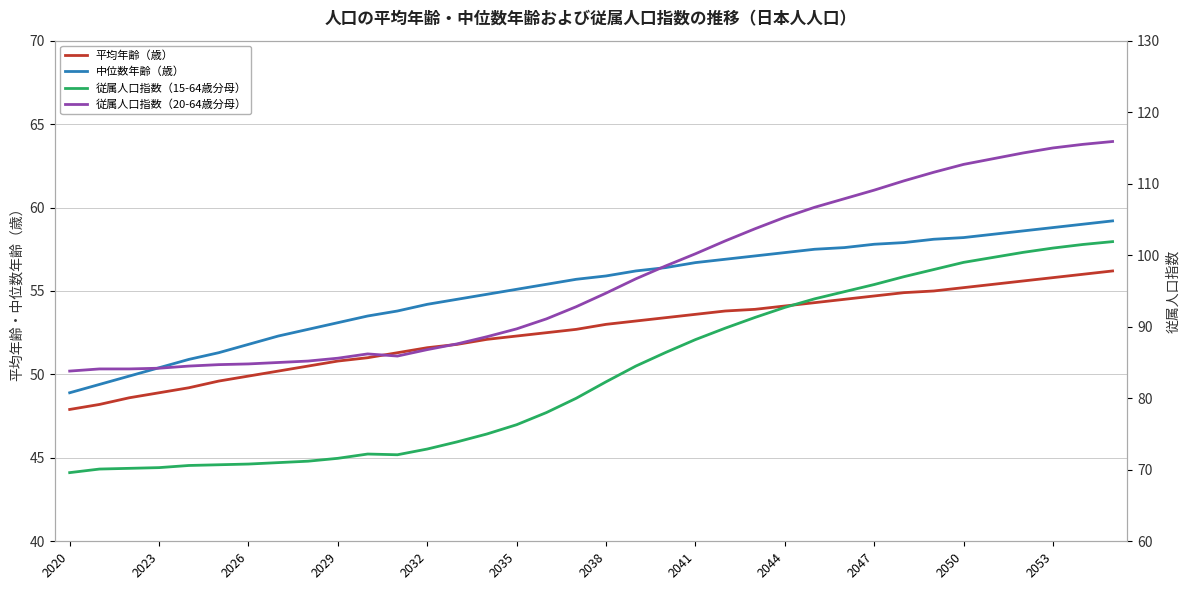

True or false: 中位数年齢（歳） and 平均年齢（歳） cross at least once.

False